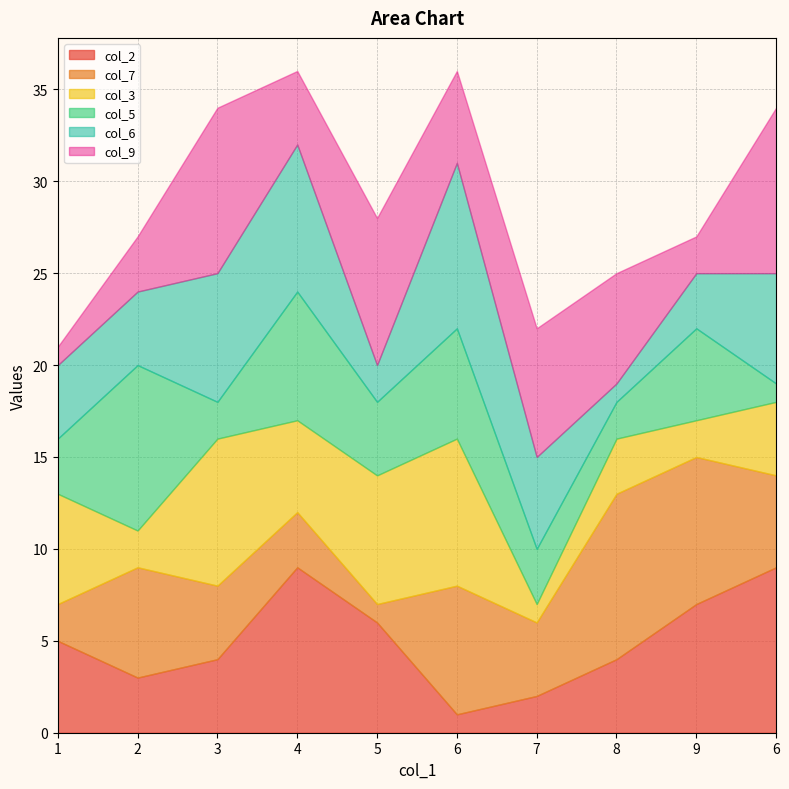

True or false: col_9 and col_5 intersect in this chart.

True